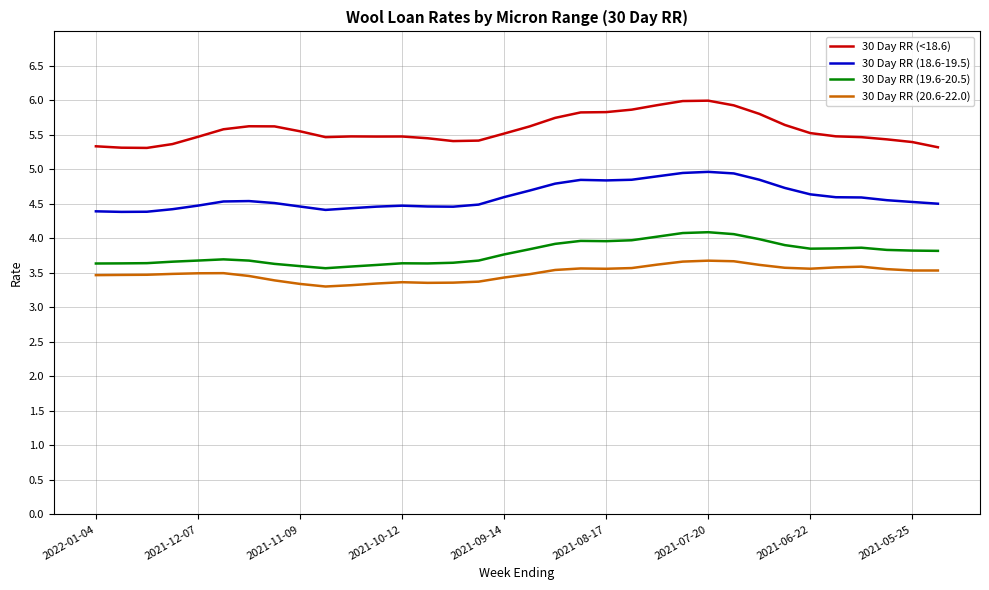

Rank the series by their maximum value, from highest to lowest.

30 Day RR (<18.6), 30 Day RR (18.6-19.5), 30 Day RR (19.6-20.5), 30 Day RR (20.6-22.0)